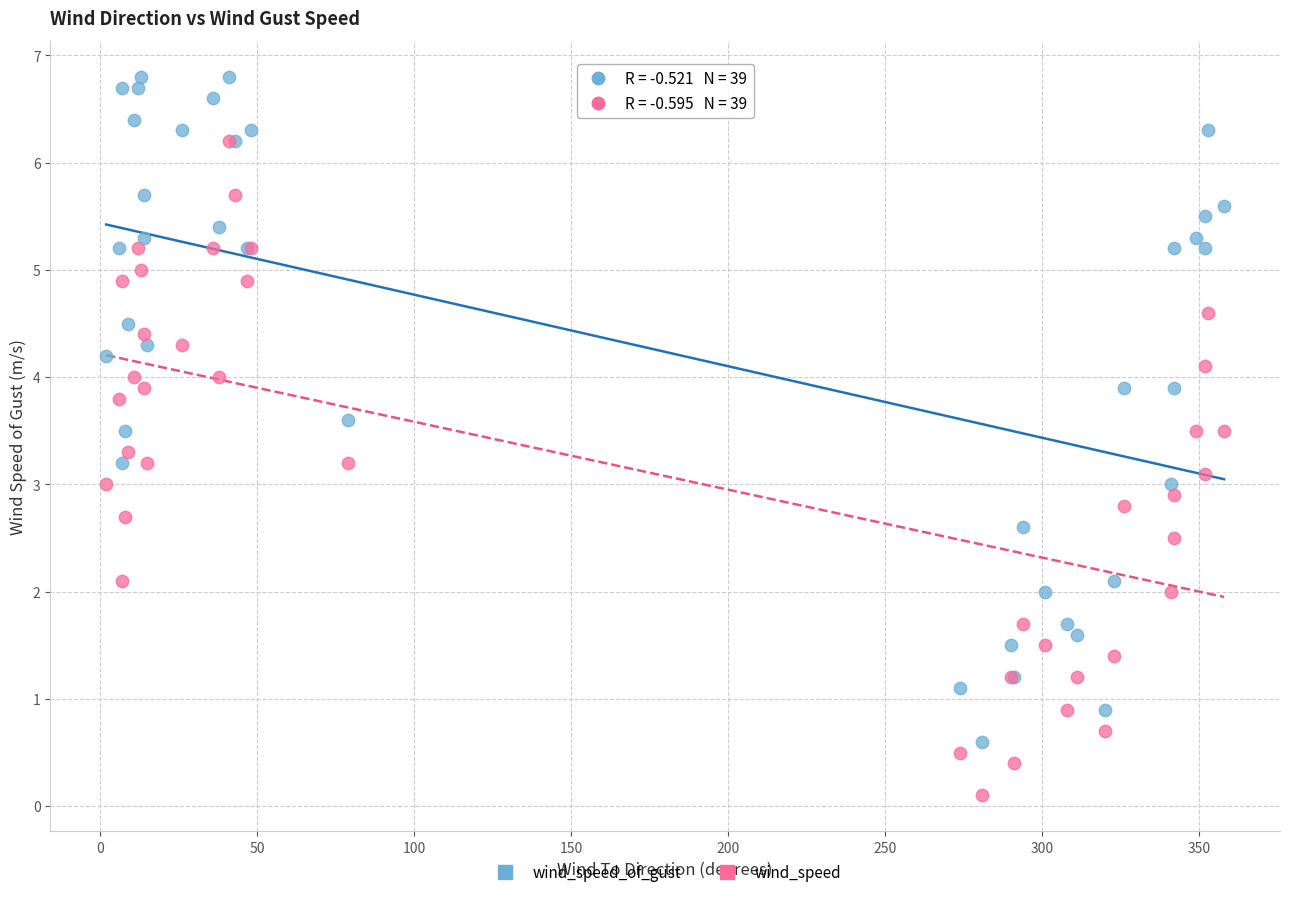

Which series has the widest spread of Y values?

wind_speed_of_gust